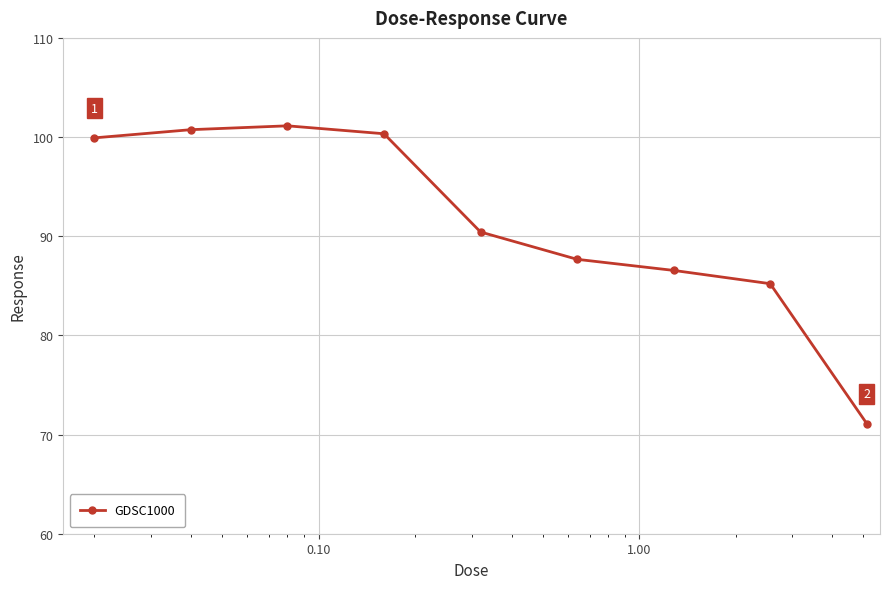

What is the value of the 9th point from the left?

71.1